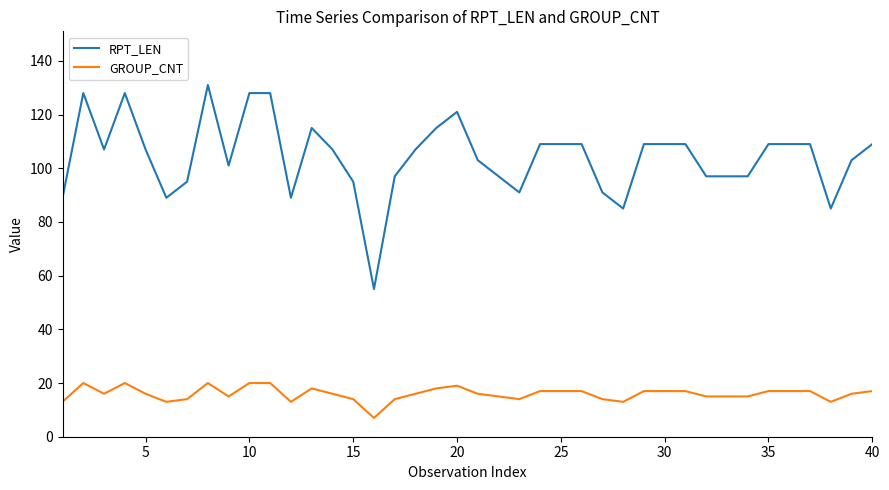

True or false: GROUP_CNT and RPT_LEN cross at least once.

False